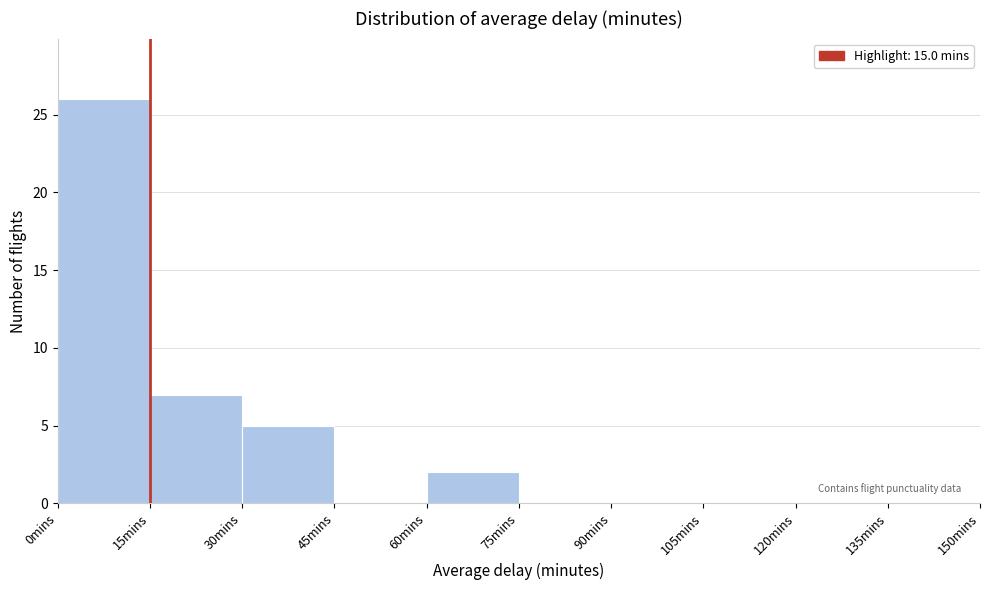

Reading left to right, transcribe this chart: for each bar, give the range it covers on the x-axis and its height. Neither the bar edges nor the heights are printed on the chart, so give them approximately, as read against the axes.

0 to 15: 26
15 to 30: 7
30 to 45: 5
45 to 60: 0
60 to 75: 2
75 to 90: 0
90 to 105: 0
105 to 120: 0
120 to 135: 0
135 to 150: 0